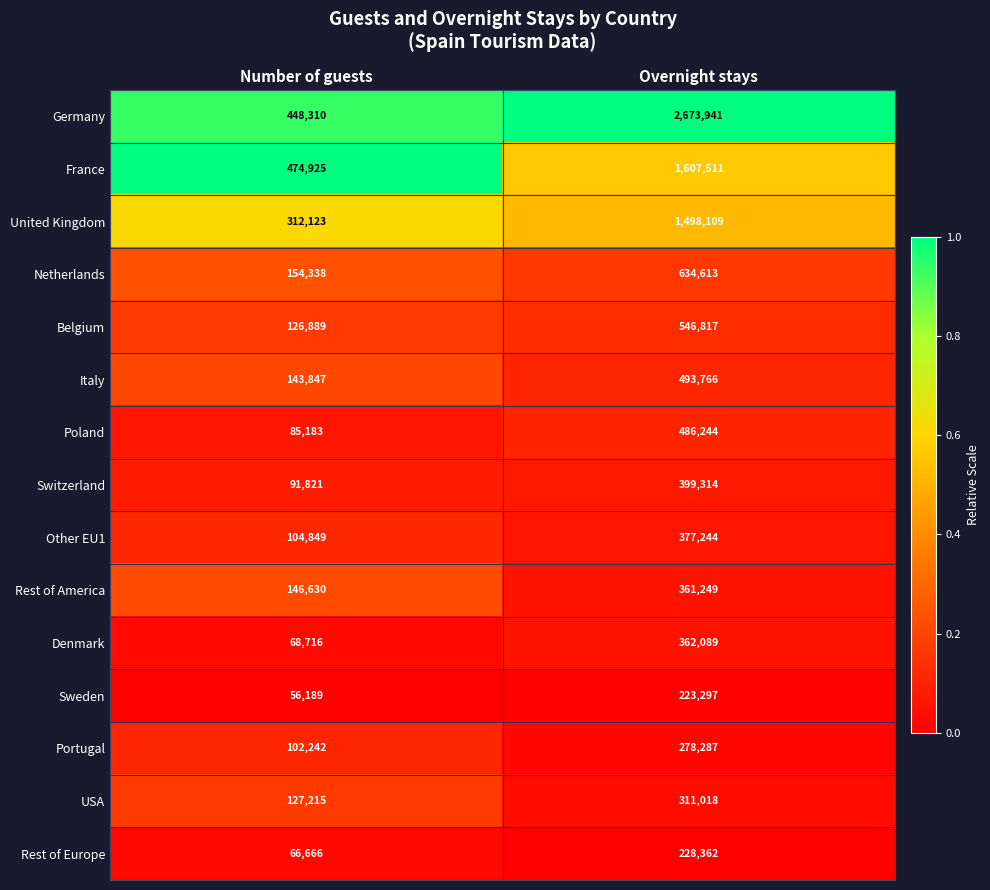

True or false: United Kingdom has a value of 2418921 at Overnight stays.

False